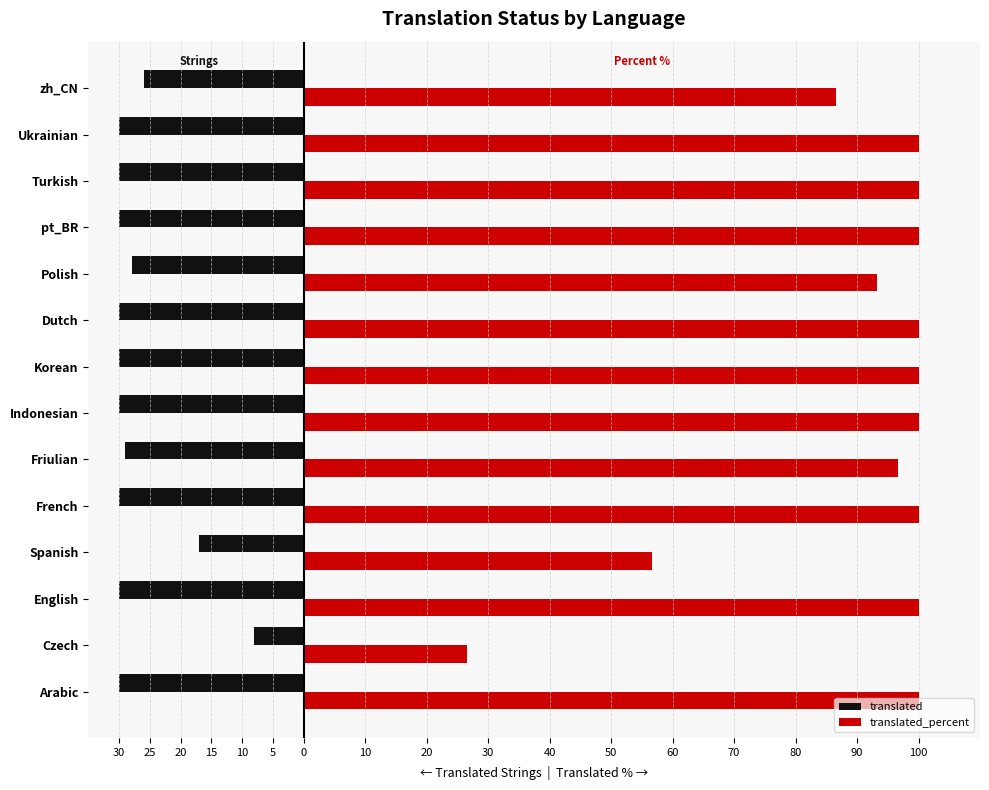

What is the sum of all translated_percent values?

1259.7